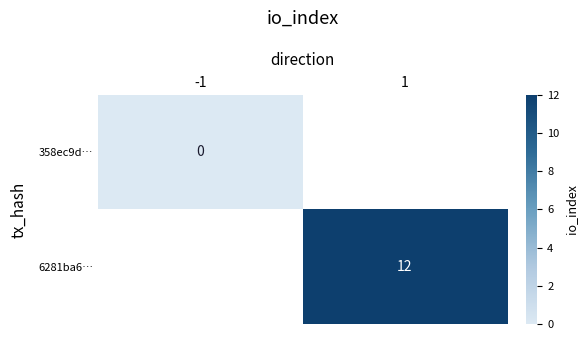

At which category does the chart reach its minimum across all series?

-1